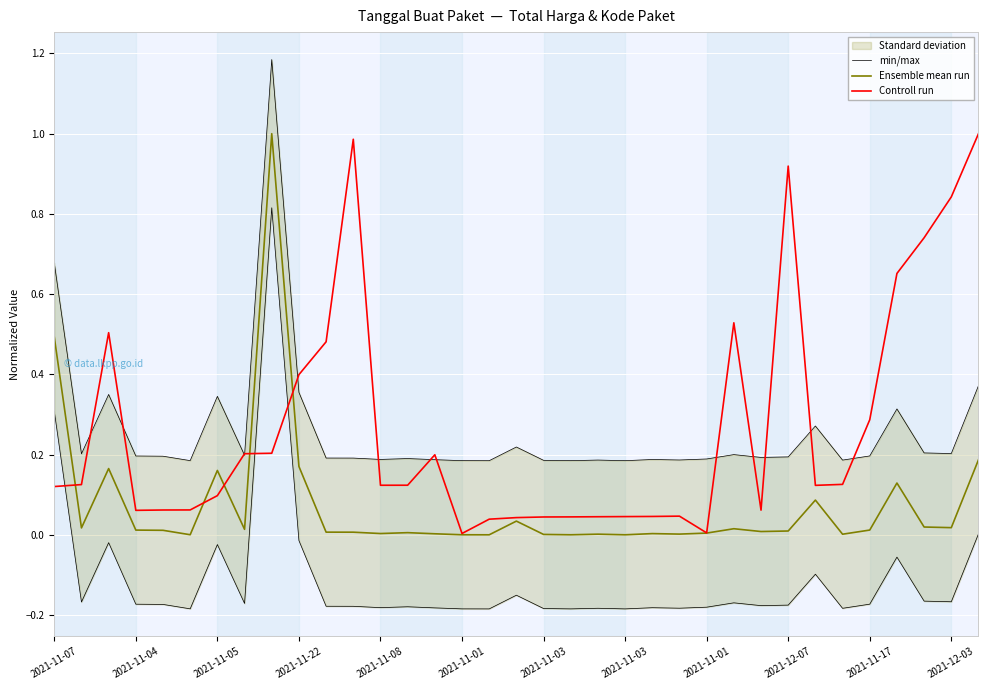

What is the sum of the min/max values at 30 and 2021-11-05?

0.5